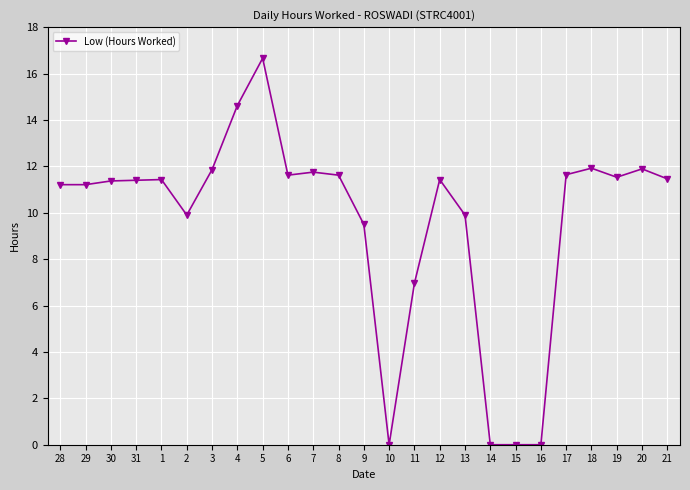

True or false: there are more than 2 points higher than both neighbors.

True